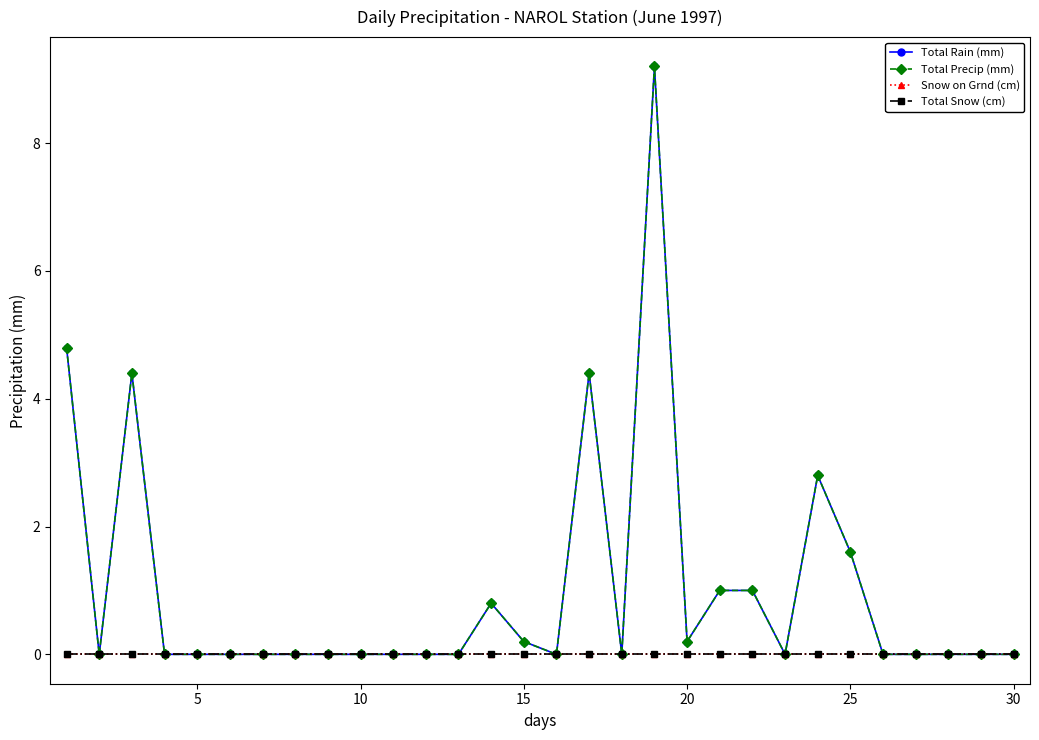

Is this an area chart (filled region under the line)?

No